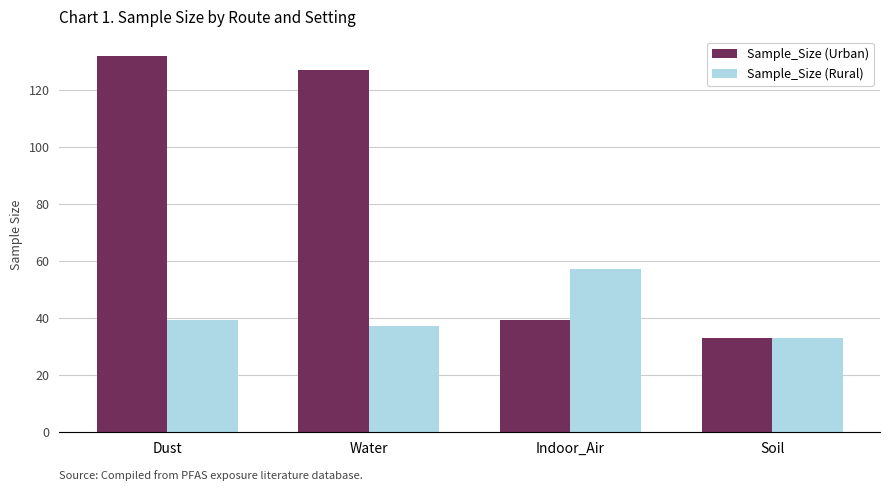

Which label corresponds to the largest value in the chart?

Dust